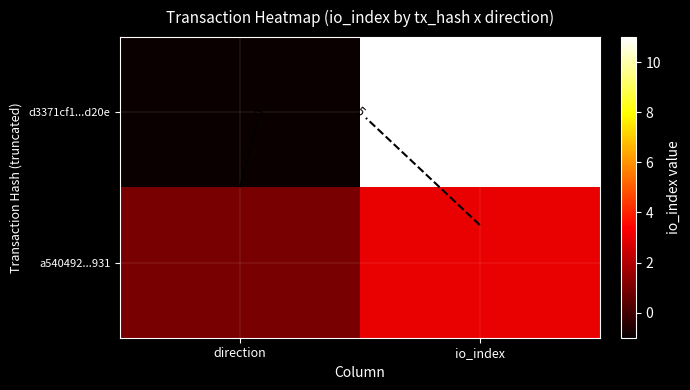

The a540492...931 series shows 2 at direction. True or false?

False